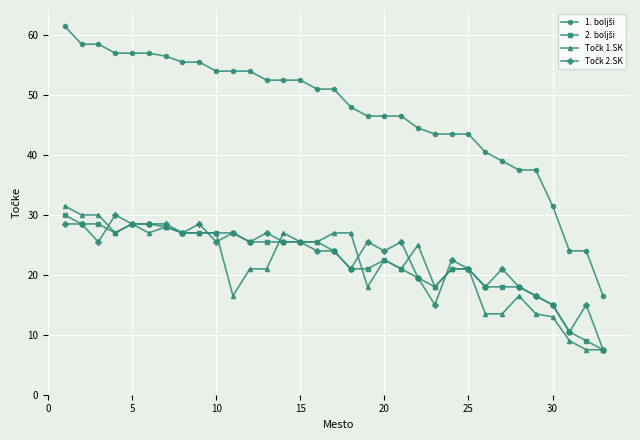

How many lines are shown in the chart?

4